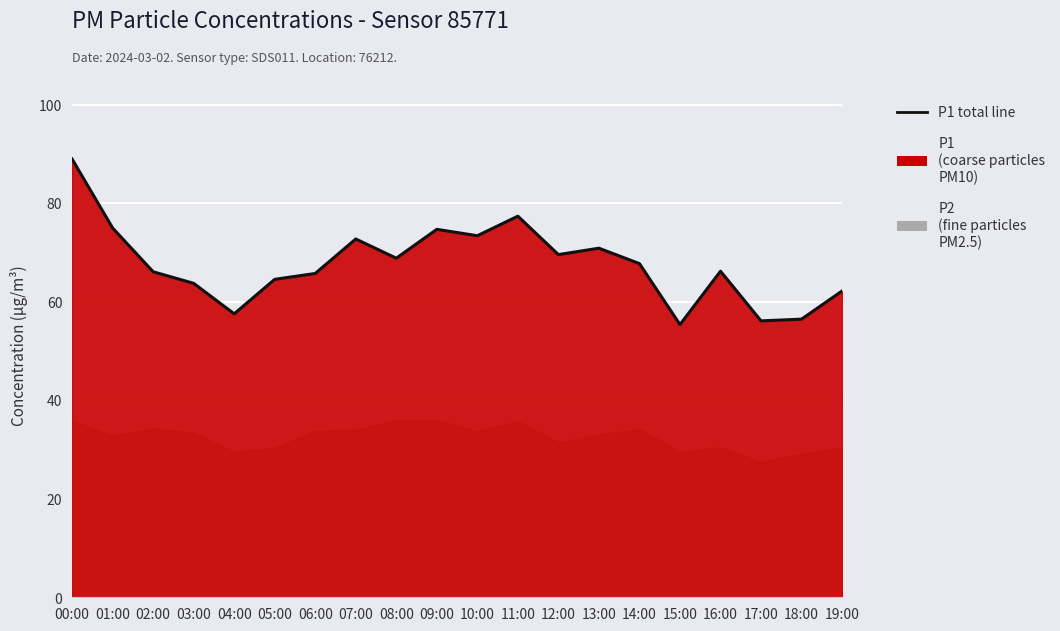

What is the label of the 20th point from the left?

19:00